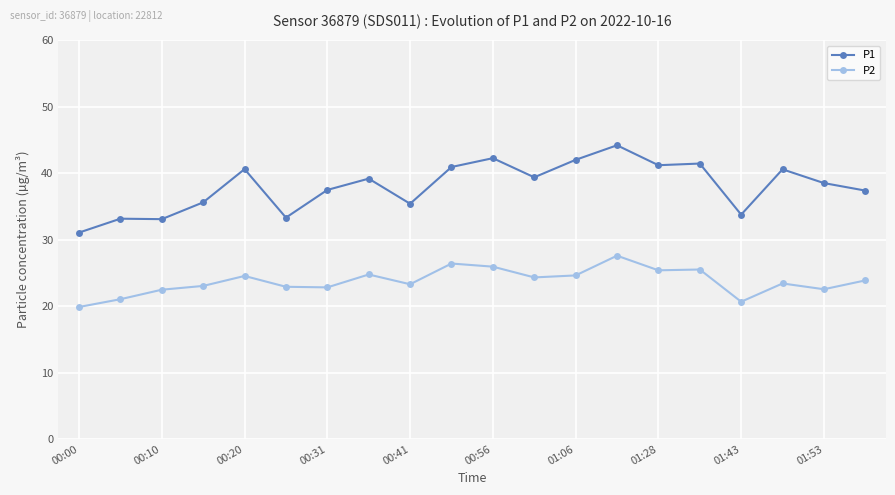

What is the highest value of the P1 series?

44.2